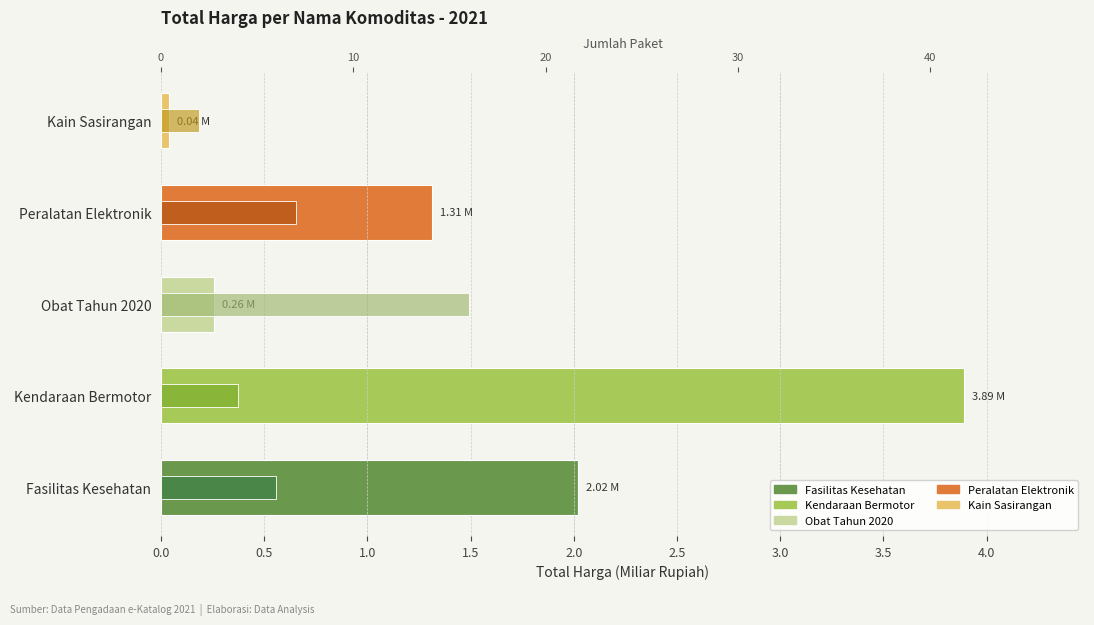

Rank the series by their maximum value, from lowest to highest.

Total Harga (Miliar Rp), Jumlah Paket